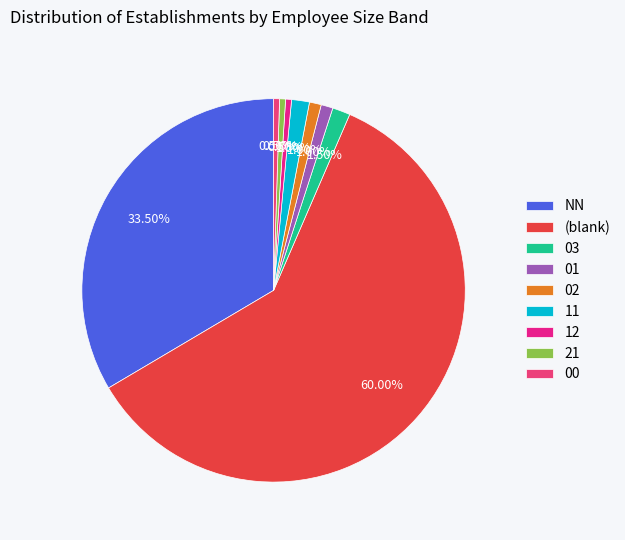

Do 21 and 01 together represent more than half of the pie?

No